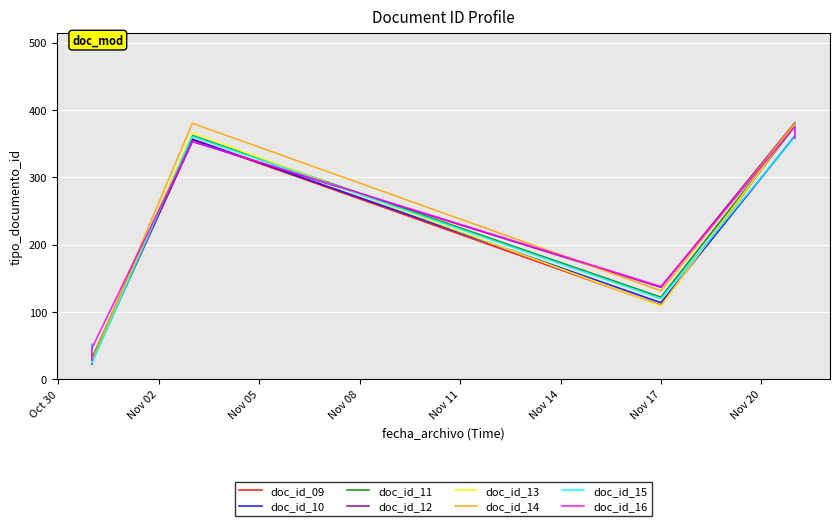

What is the sum of the values at 2022-11-17 and 2022-11-21?

490